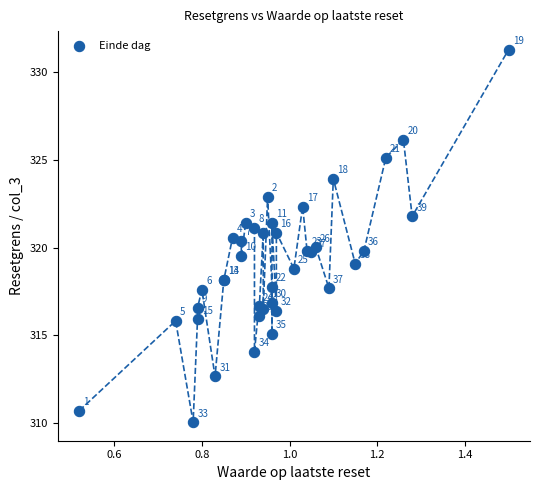

What Y value in the scatter plot is closest to 320?

320.0